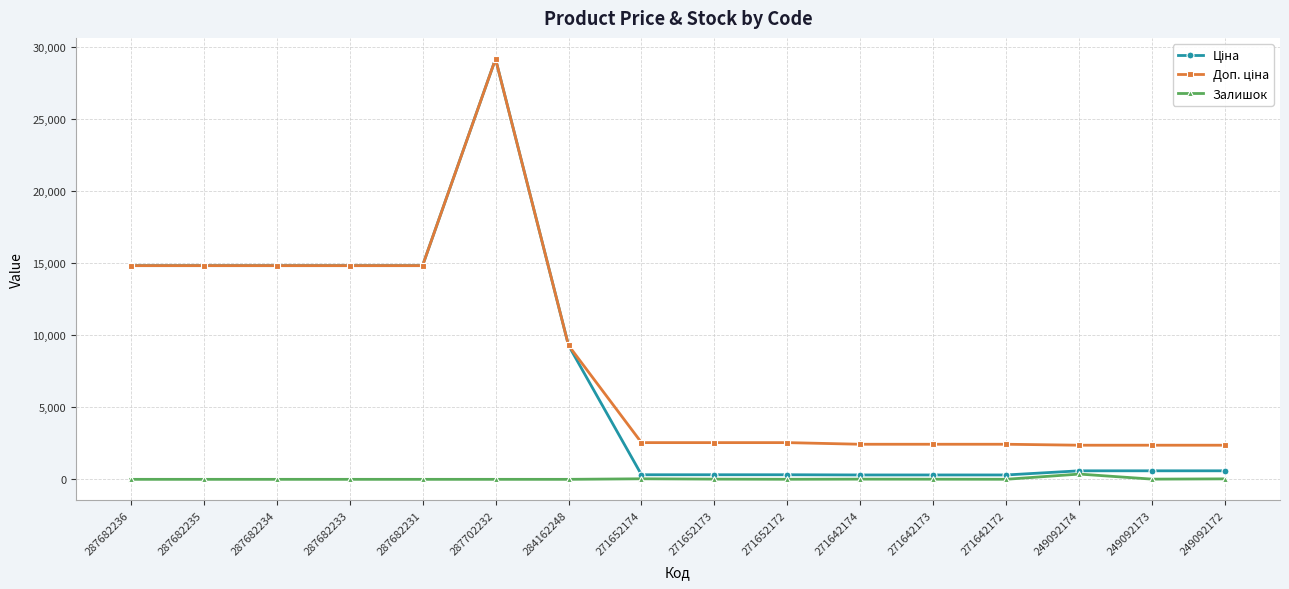

At how many categories does at least one series exceed 17396?

1